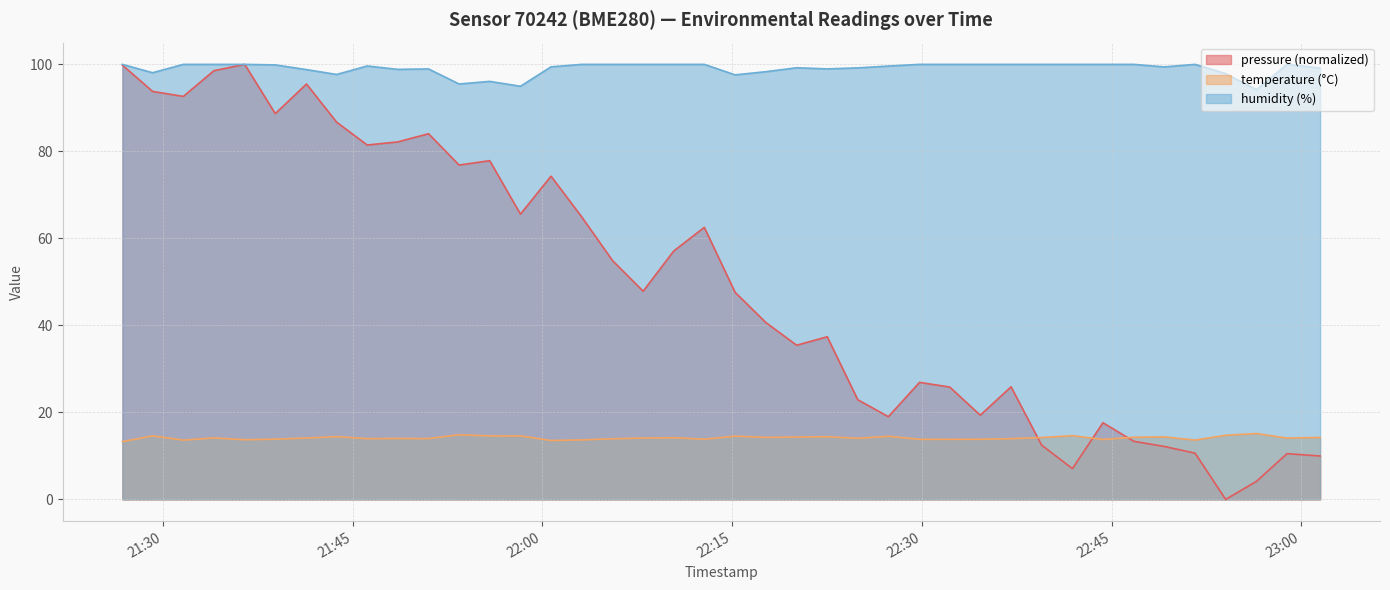

What is the greatest value displayed?

100.0